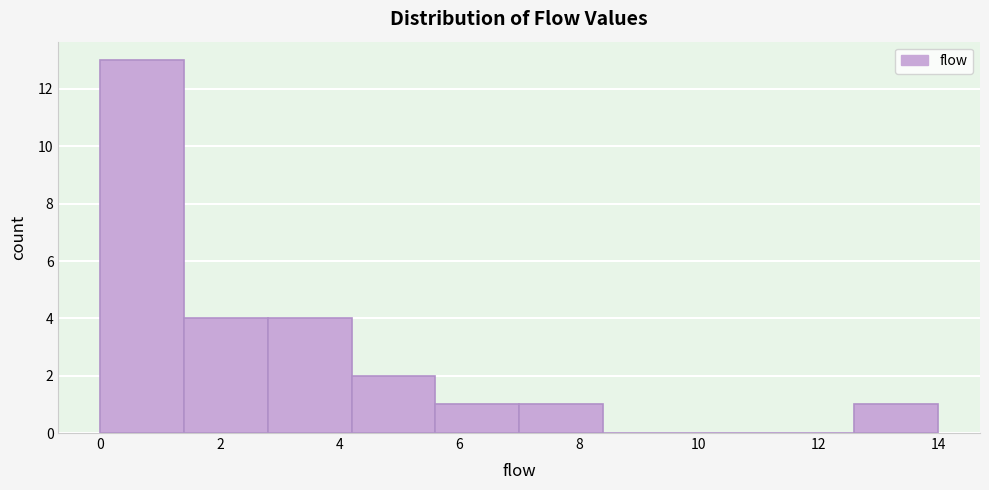

Over which range of the x-axis is the bar tallest?

0.0 to 1.4